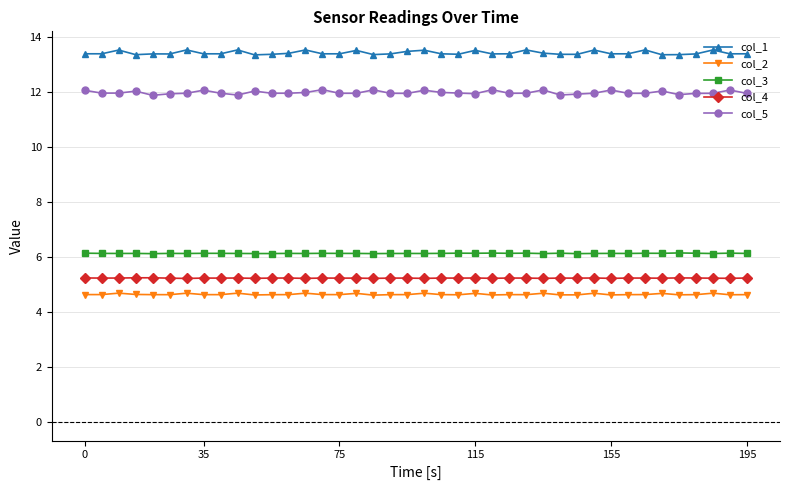

Is this an area chart (filled region under the line)?

No